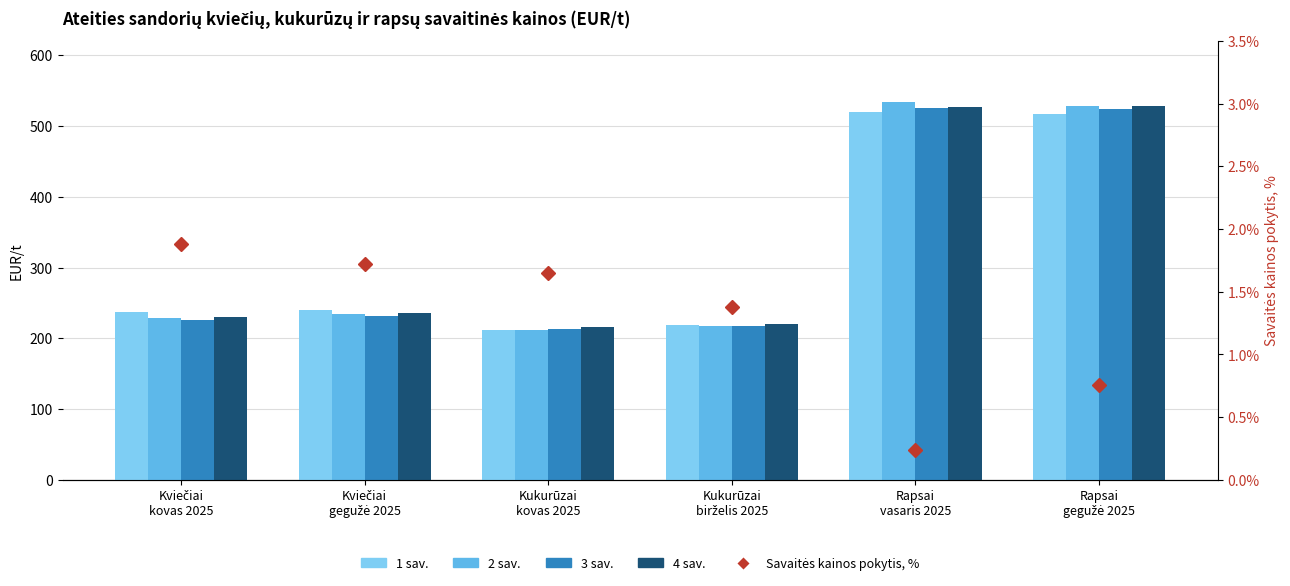

What is the difference between the highest and lowest values at Kviečiai
gegužė 2025?

238.5